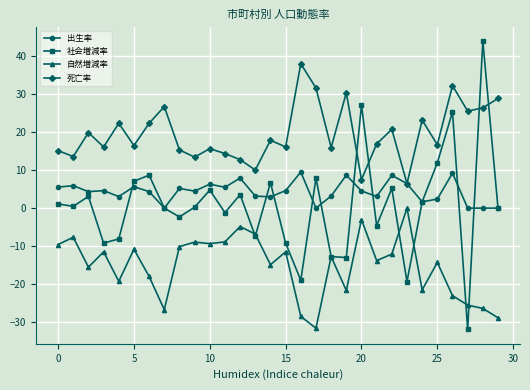

What are all the series names shown in the legend?

出生率, 社会増減率, 自然増減率, 死亡率